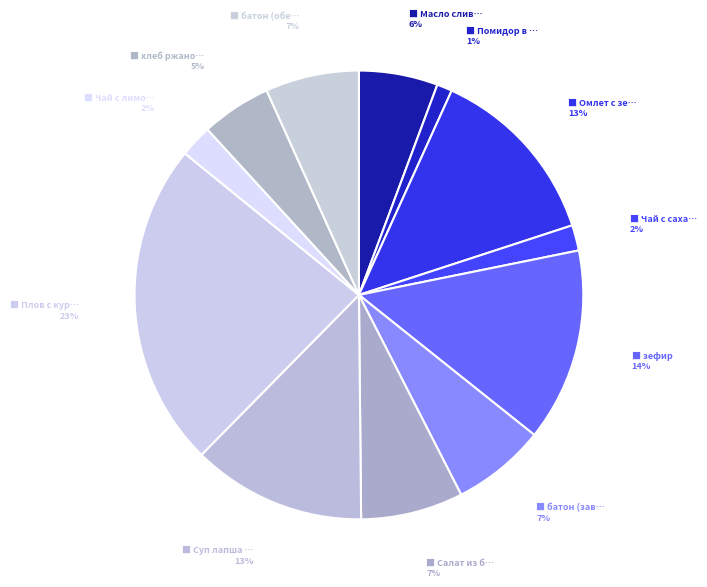

Count the number of slices in the pie.

12